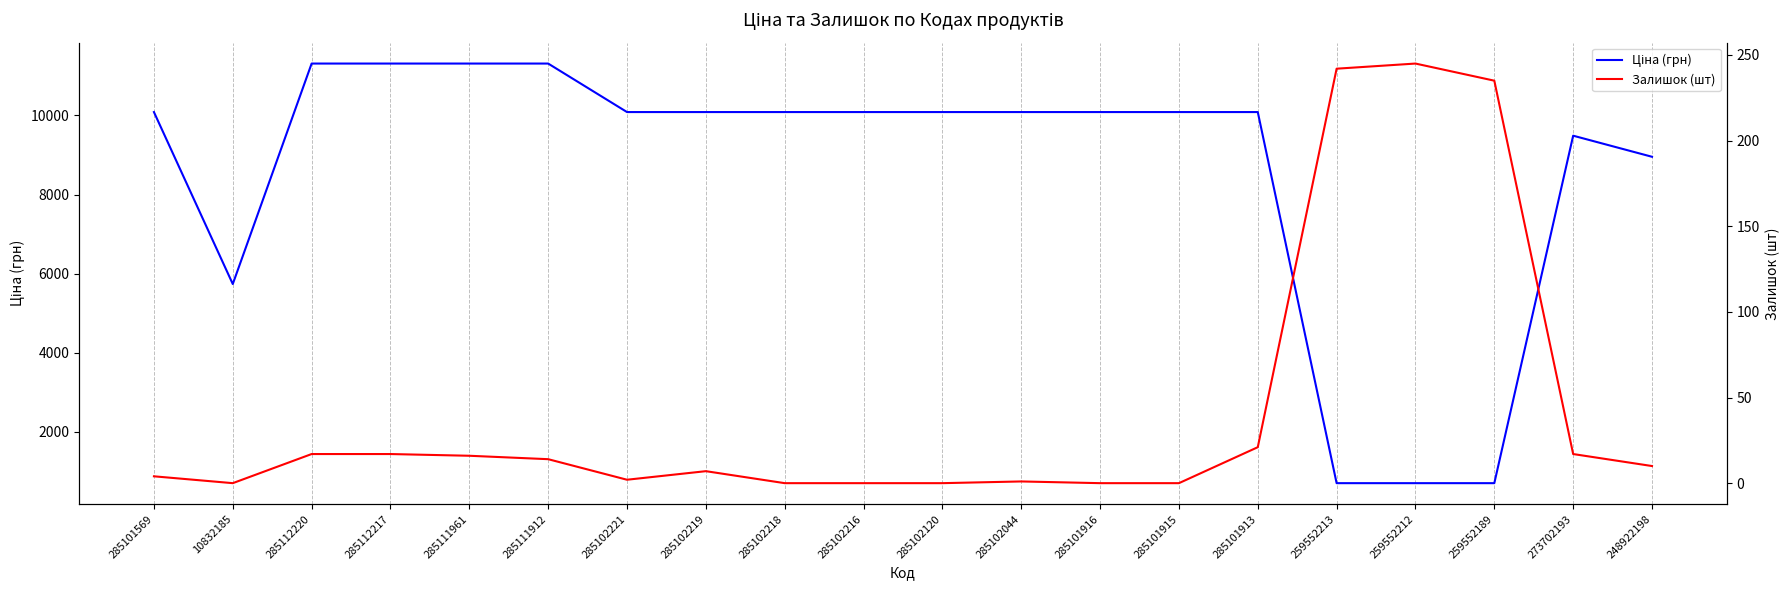

Reading left to right, what are all the values shown in this chart?

Ціна (грн): 285101569=10085.8	10832185=5736.9	285112220=11312.5	285112217=11312.5	285111961=11312.5	285111912=11312.5	285102221=10085.8	285102219=10085.8	285102218=10085.8	285102216=10085.8	285102120=10085.8	285102044=10085.8	285101916=10085.8	285101915=10085.8	285101913=10085.8	259552213=701.4	259552212=701.4	259552189=701.4	273702193=9488.2	248922198=8955.1
Залишок (шт): 285101569=4.0	10832185=0.0	285112220=17.0	285112217=17.0	285111961=16.0	285111912=14.0	285102221=2.0	285102219=7.0	285102218=0.0	285102216=0.0	285102120=0.0	285102044=1.0	285101916=0.0	285101915=0.0	285101913=21.0	259552213=242.0	259552212=245.0	259552189=235.0	273702193=17.0	248922198=10.0